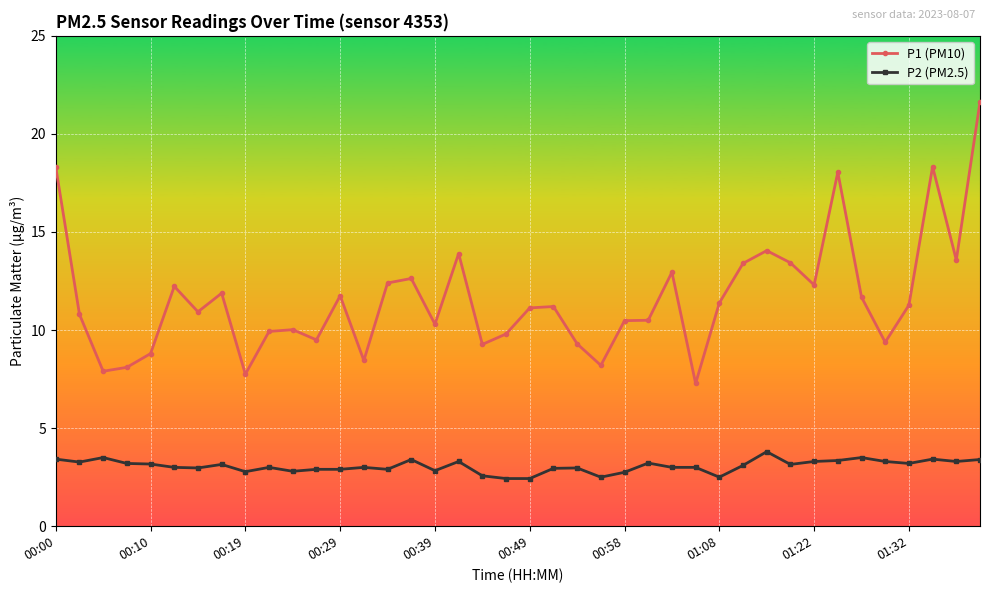

What are all the series names shown in the legend?

P1 (PM10), P2 (PM2.5)